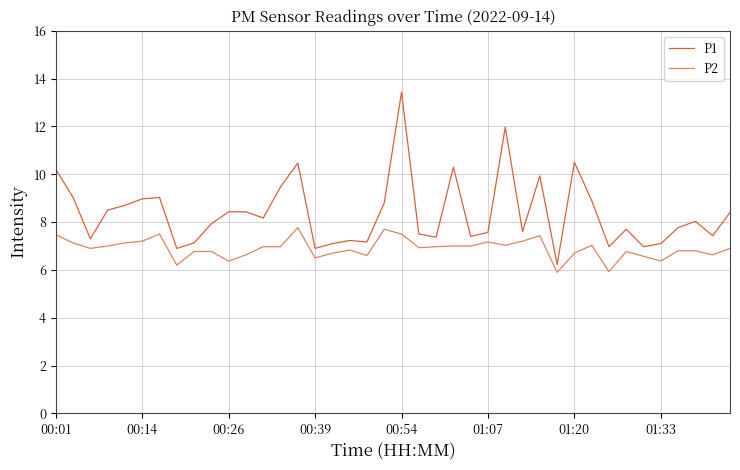

Which series has the largest range (max minus min)?

P1